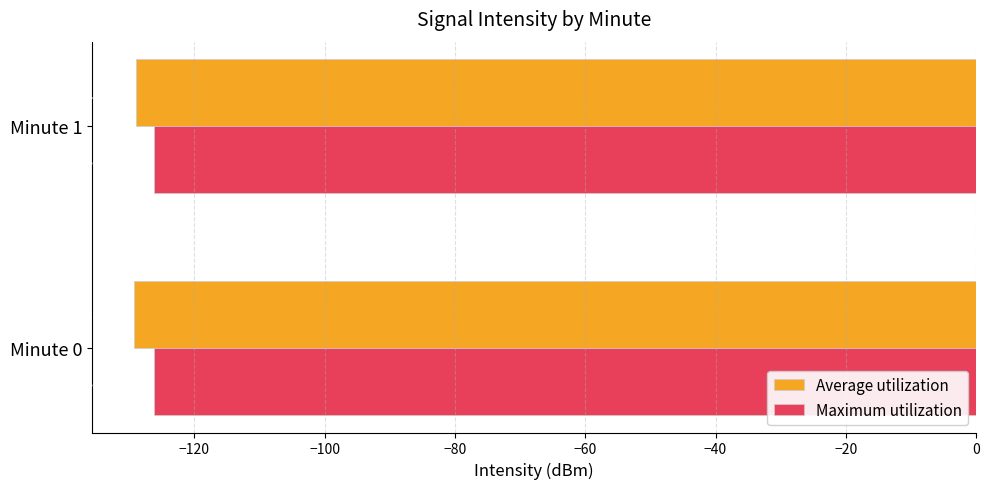

What is the smallest value displayed?

-129.2